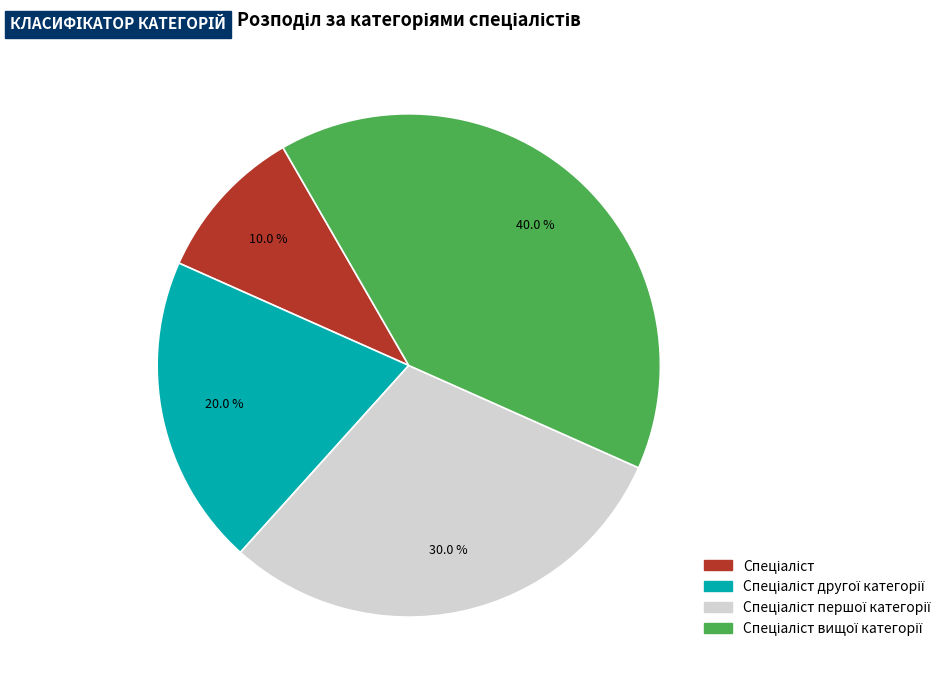

How many segments does this pie chart have?

4